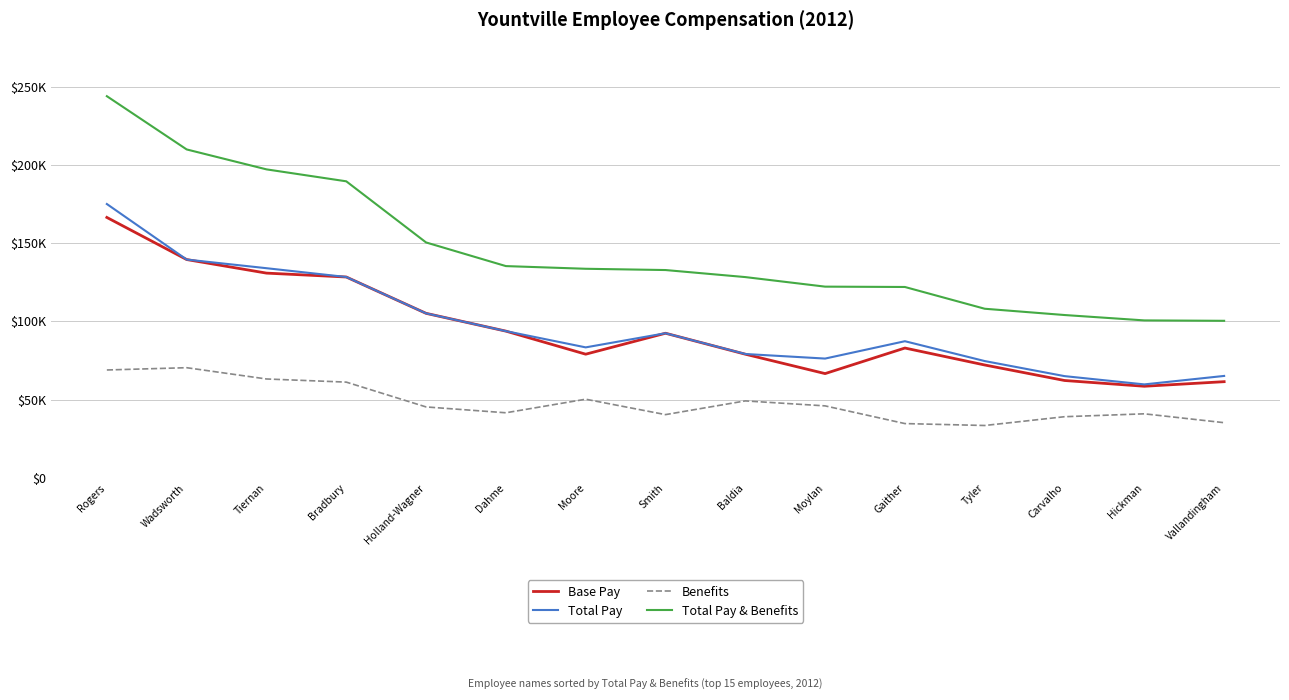

How many interior local peaks does the Total Pay series have?

2